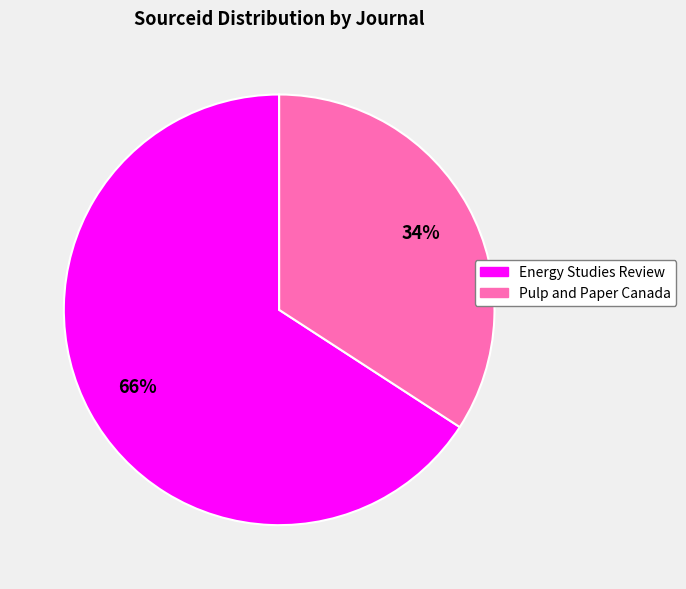

To the nearest percent, what percentage of the pie is Energy Studies Review?

66%